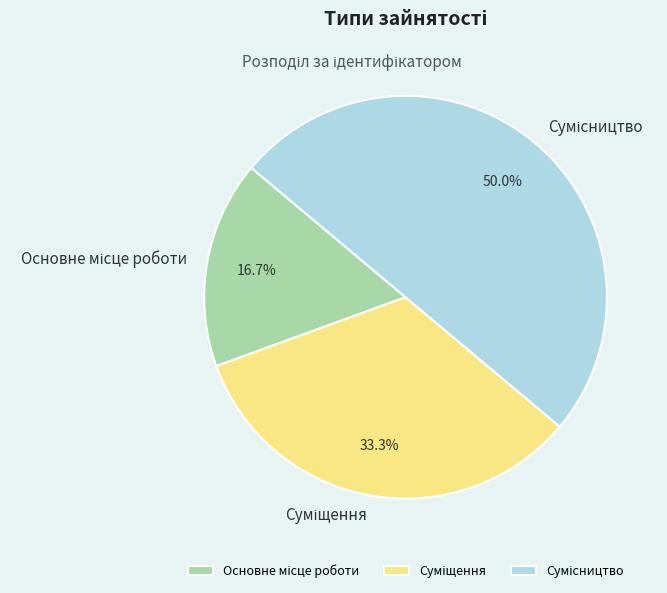

Count the number of slices in the pie.

3